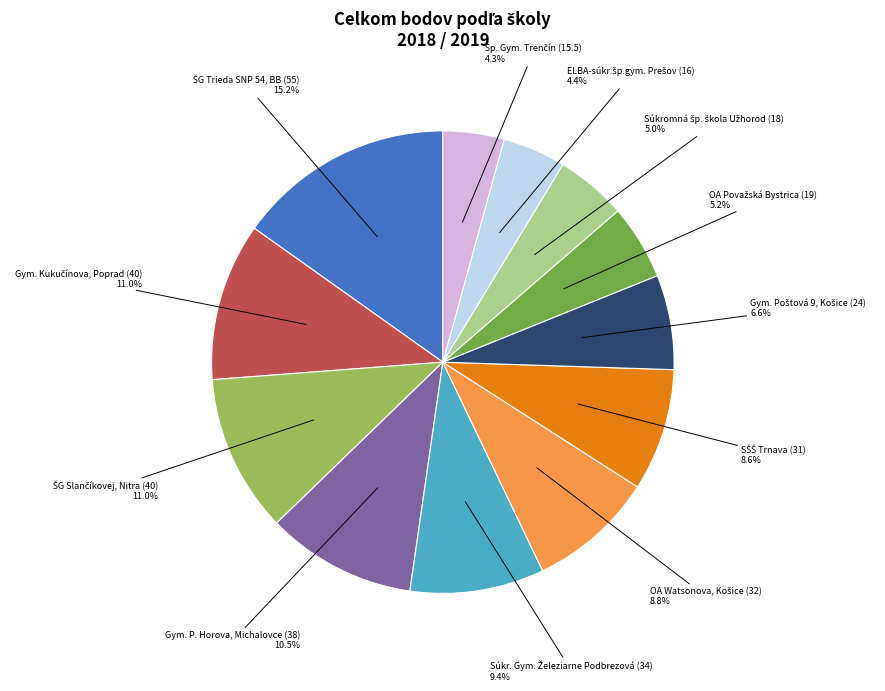

Does any single category account for the majority?

No